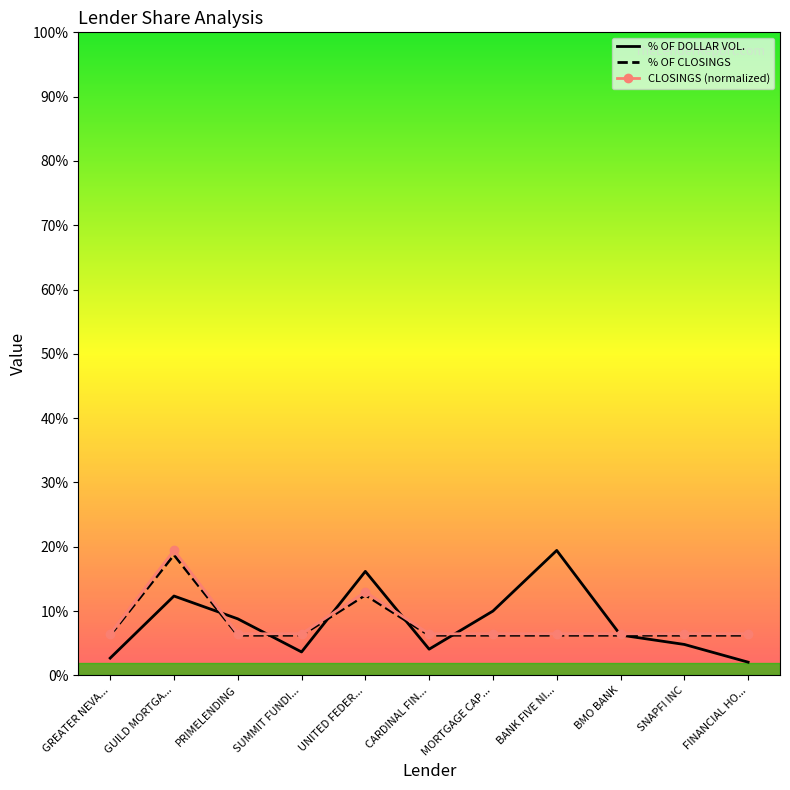

True or false: CLOSINGS (normalized) and % OF CLOSINGS intersect in this chart.

False